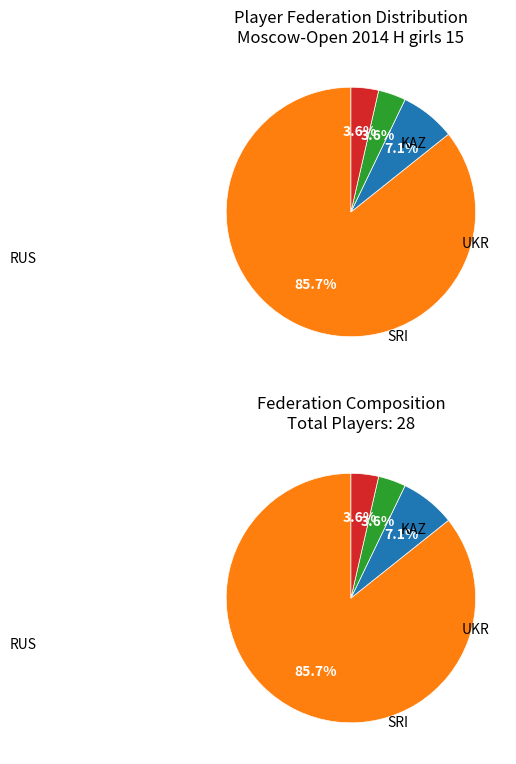

To the nearest percent, what portion does SRI represent?

4%